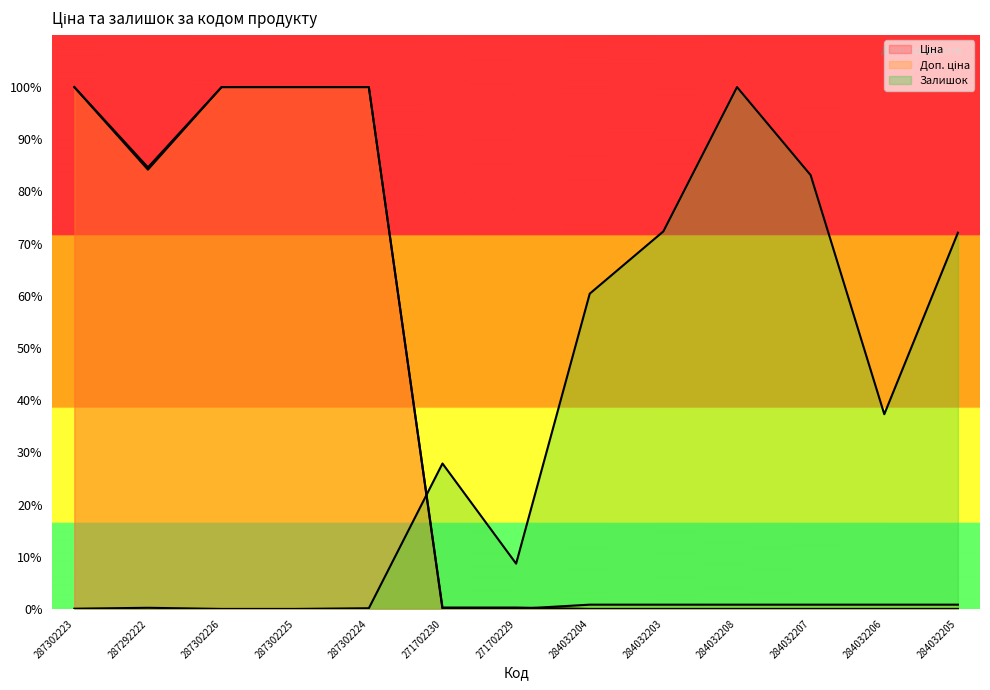

How many series are shown in this chart?

3